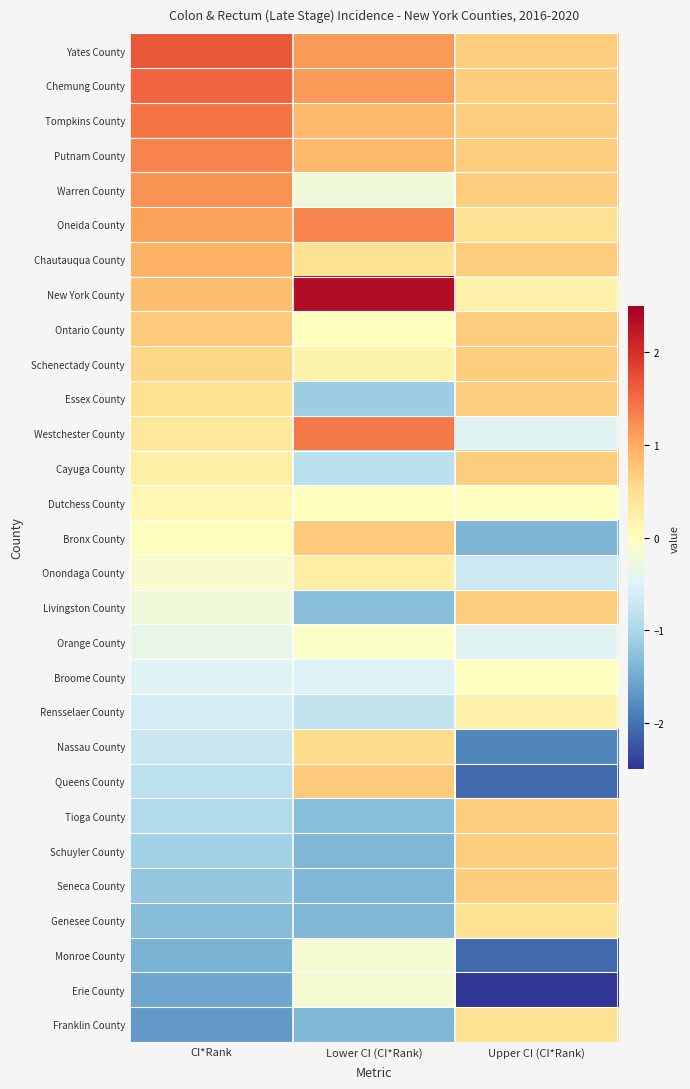

How many series are shown in this chart?

29